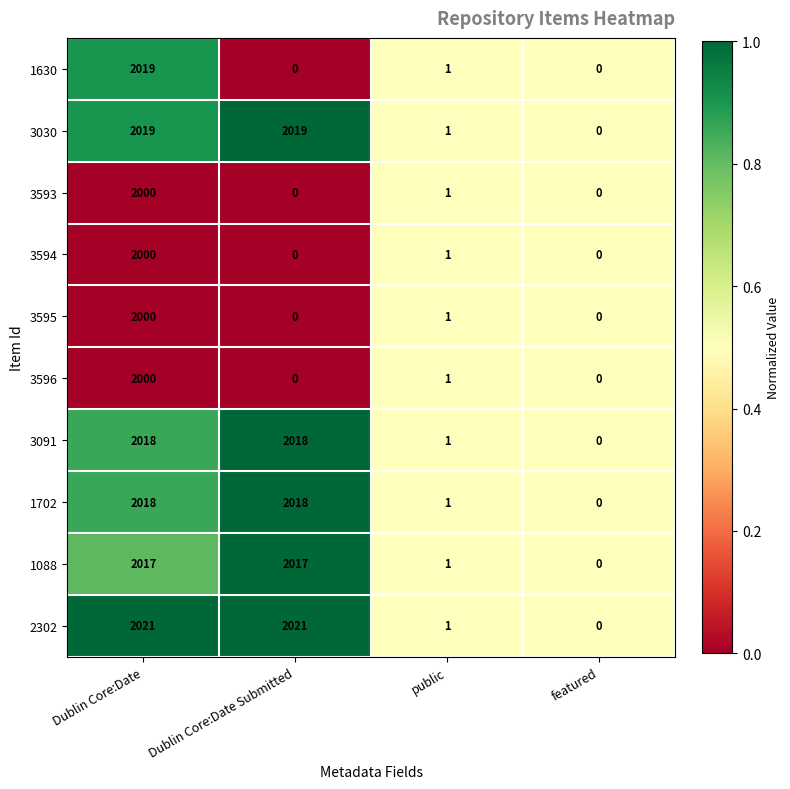

Which series has the largest range (max minus min)?

2302